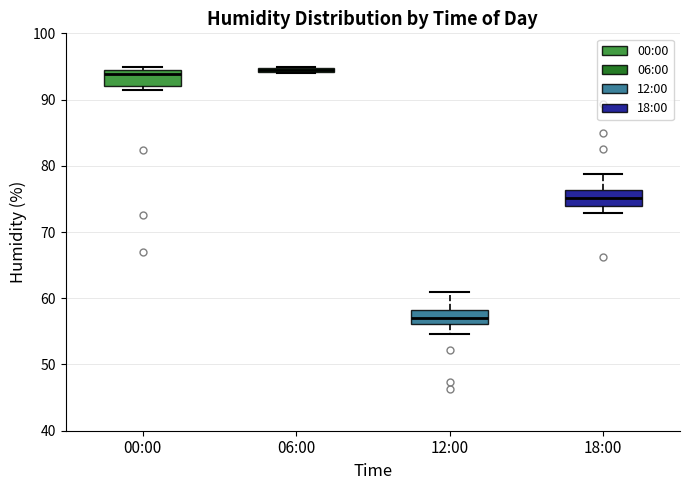

Where is the upper edge of the box for 06:00 on the y-axis? The values are not printed on the chart, so give them approximately, as read against the axis.

95